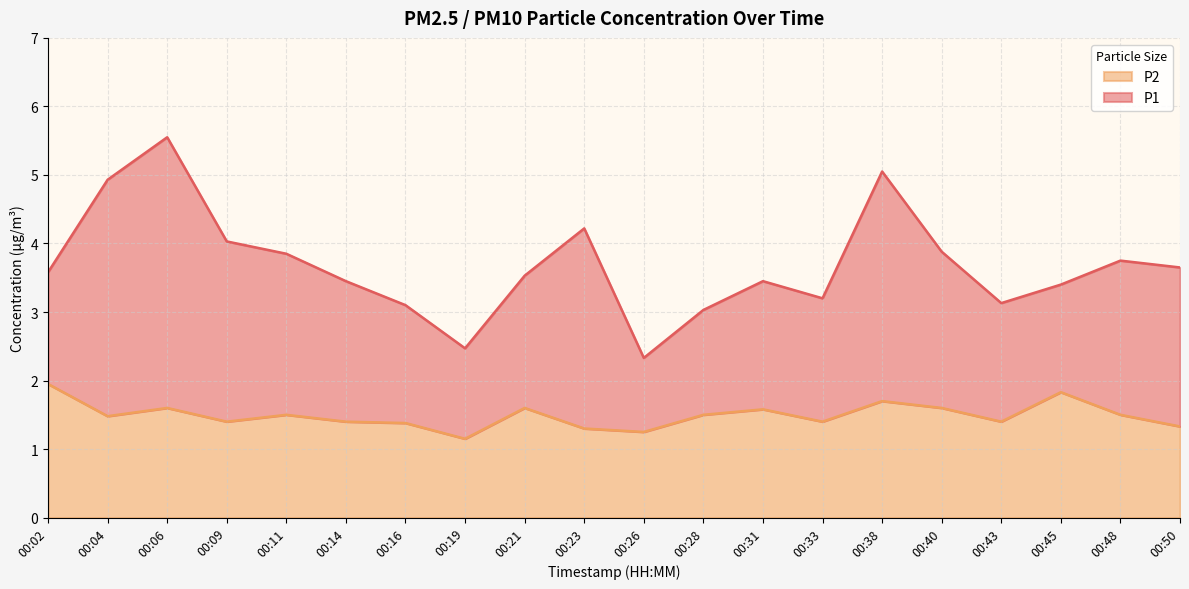

Does the chart have visible grid lines?

Yes